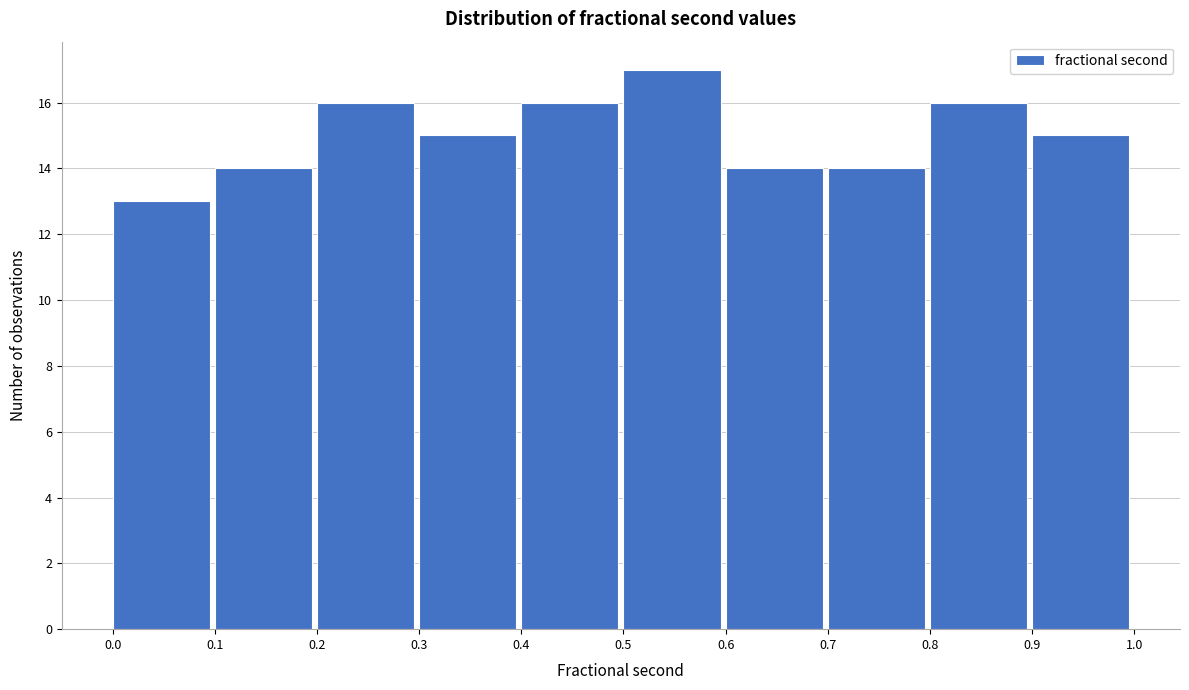

Reading left to right, transcribe this chart: for each bar, give the range it covers on the x-axis and its height. The values are not printed on the chart, so give them approximately, as read against the axis.

0.0 to 0.1: 13
0.1 to 0.2: 14
0.2 to 0.3: 16
0.3 to 0.4: 15
0.4 to 0.5: 16
0.5 to 0.6: 17
0.6 to 0.7: 14
0.7 to 0.8: 14
0.8 to 0.9: 16
0.9 to 1.0: 15